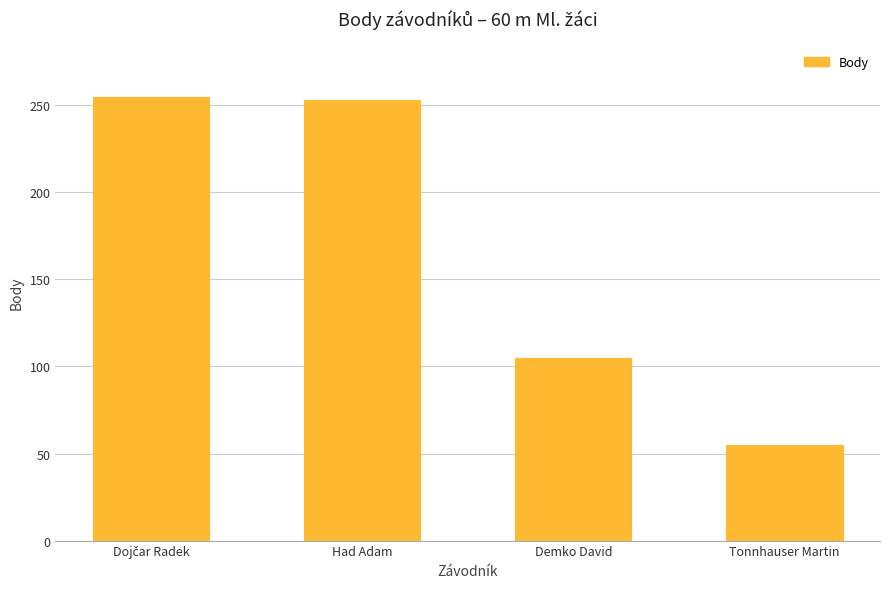

Is it true that the value at Tonnhauser Martin is 76?

False